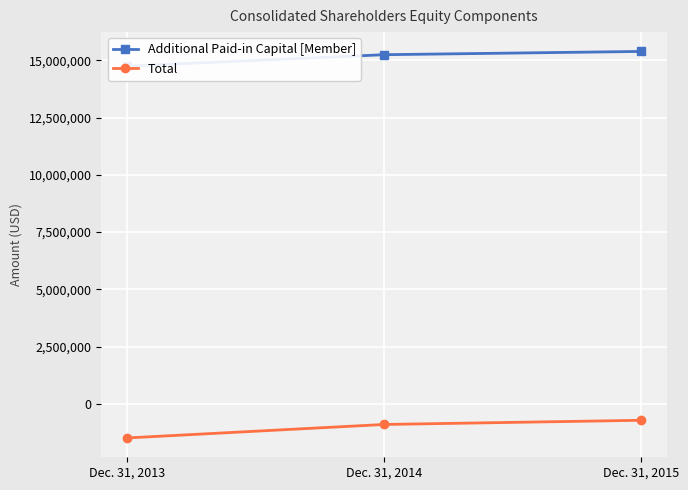

What is the difference between the maximum and minimum values in the Total series?

771000